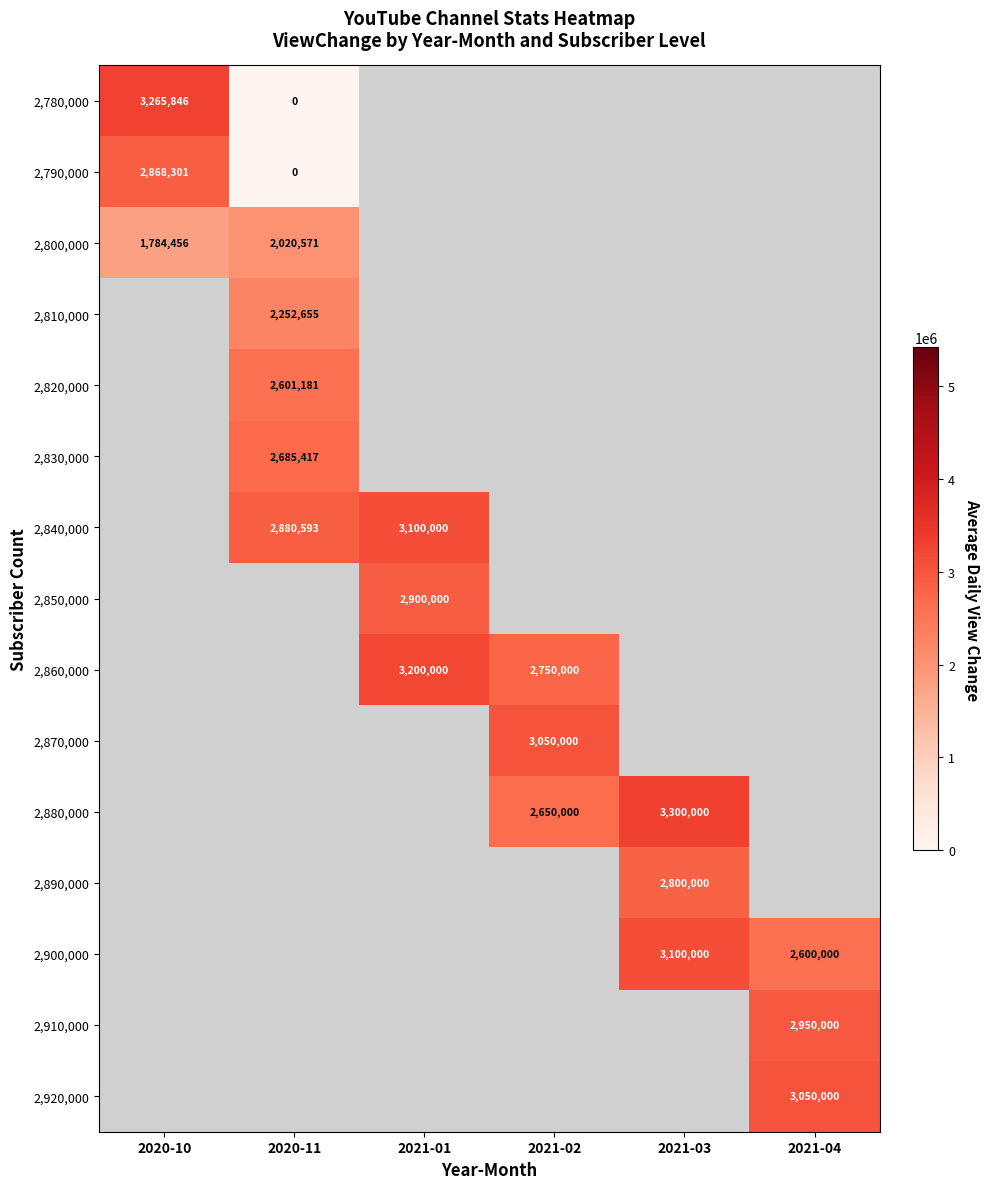

True or false: 2,800,000 has a value of 3484680 at 2020-11.

False